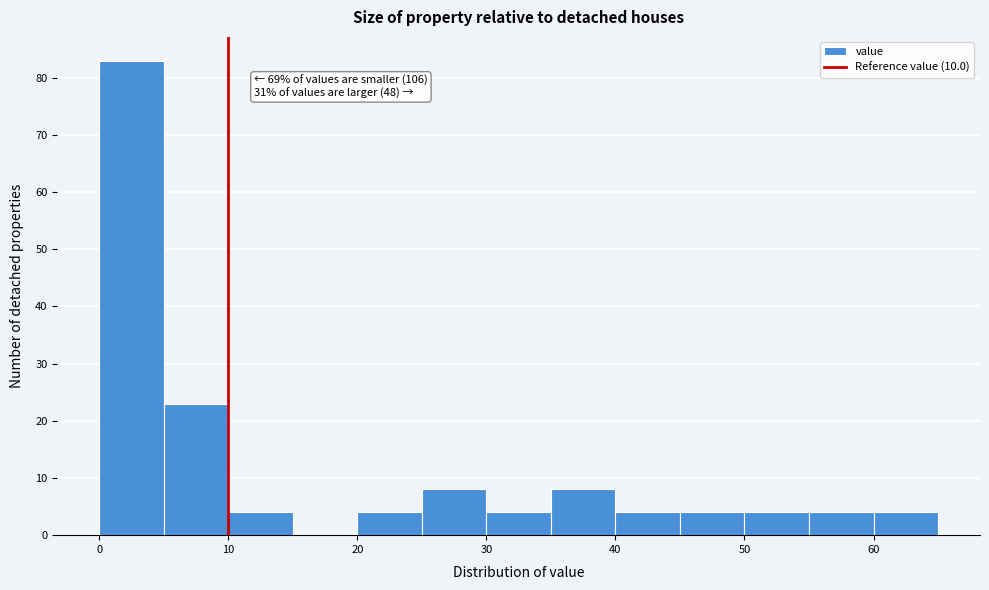

Which range on the x-axis has the tallest bar?

0 to 5